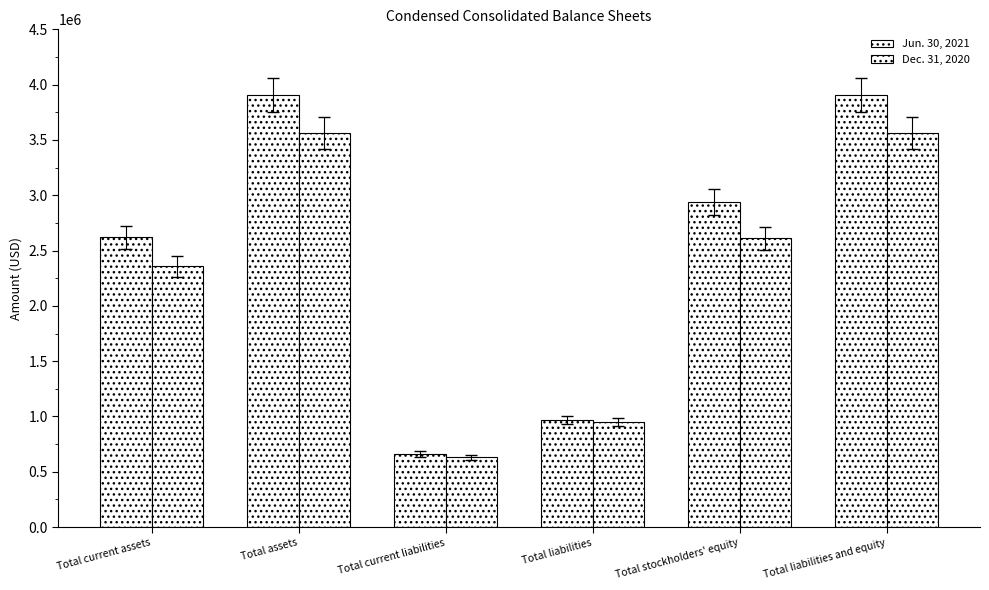

Reading left to right, extract all data points from this chart.

Jun. 30, 2021: Total current assets=2620060	Total assets=3904623	Total current liabilities=660324	Total liabilities=968762	Total stockholders' equity=2935861	Total liabilities and equity=3904623
Dec. 31, 2020: Total current assets=2359894	Total assets=3560918	Total current liabilities=631195	Total liabilities=949650	Total stockholders' equity=2611268	Total liabilities and equity=3560918